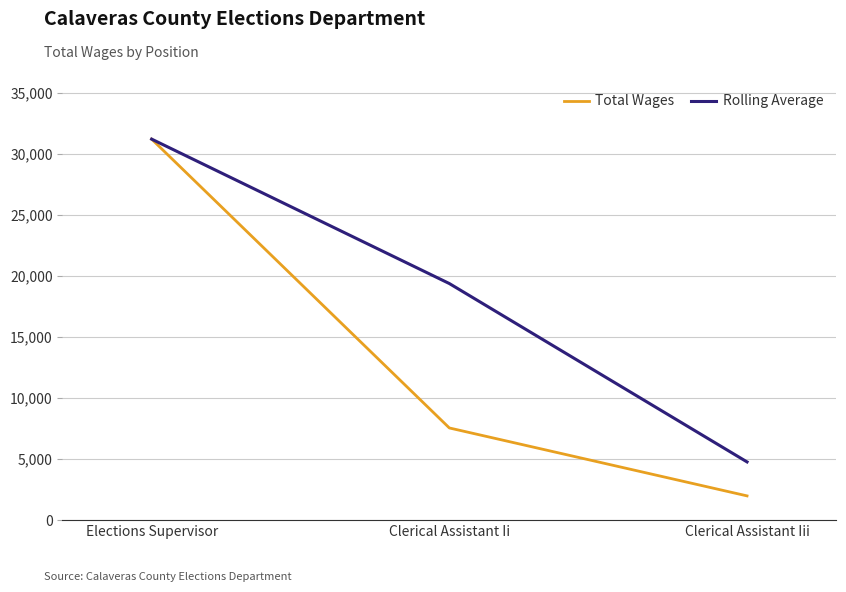

At which label is Total Wages closest to 16601?

Clerical Assistant Ii